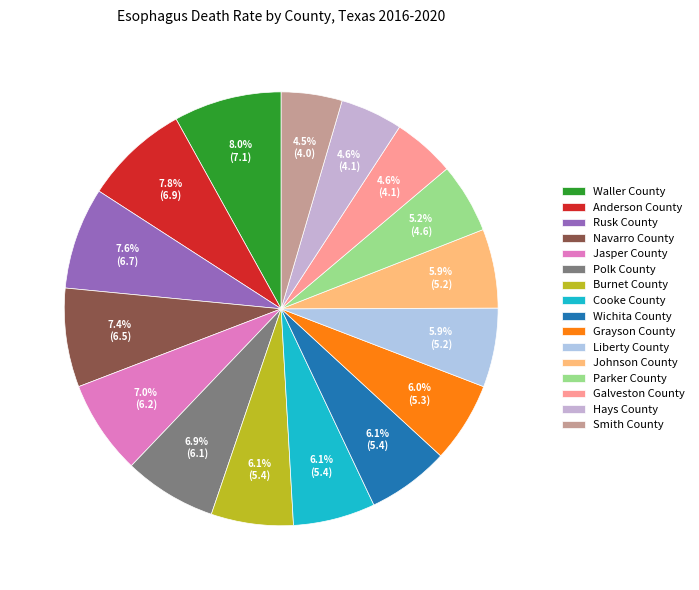

Rank the categories by value from highest to lowest.

Waller County, Anderson County, Rusk County, Navarro County, Jasper County, Polk County, Burnet County, Cooke County, Wichita County, Grayson County, Liberty County, Johnson County, Parker County, Galveston County, Hays County, Smith County